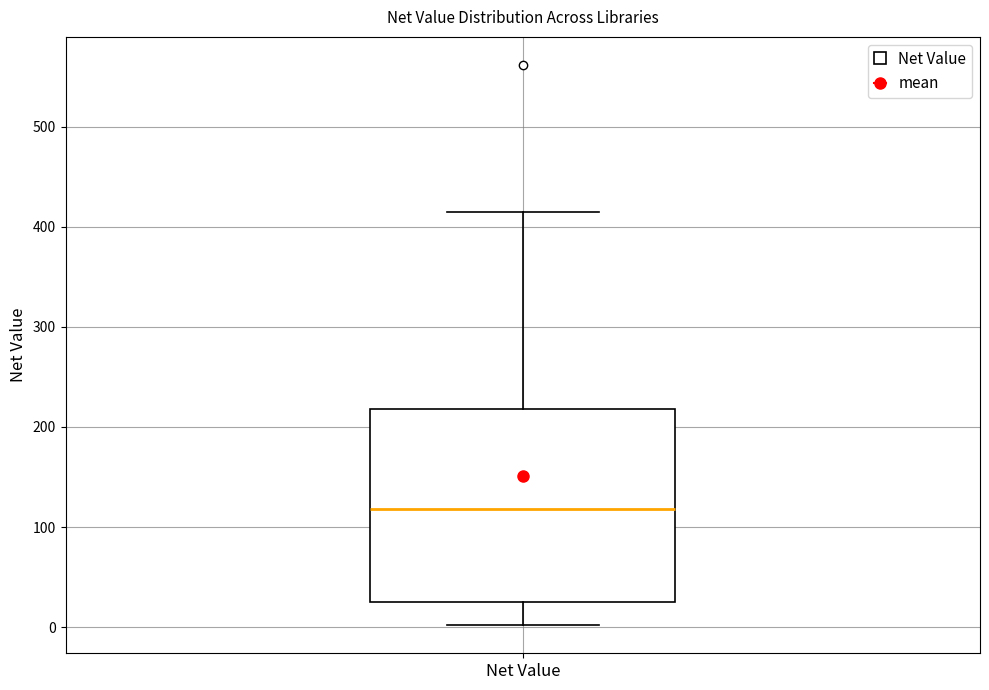

Read this box plot against the y-axis: the position of the median line, the range covered by the box, and the ends of both whiskers. The values are not printed on the chart, so give them approximately, as read against the axis.

median 120, box 30 to 220, whiskers 0 to 420